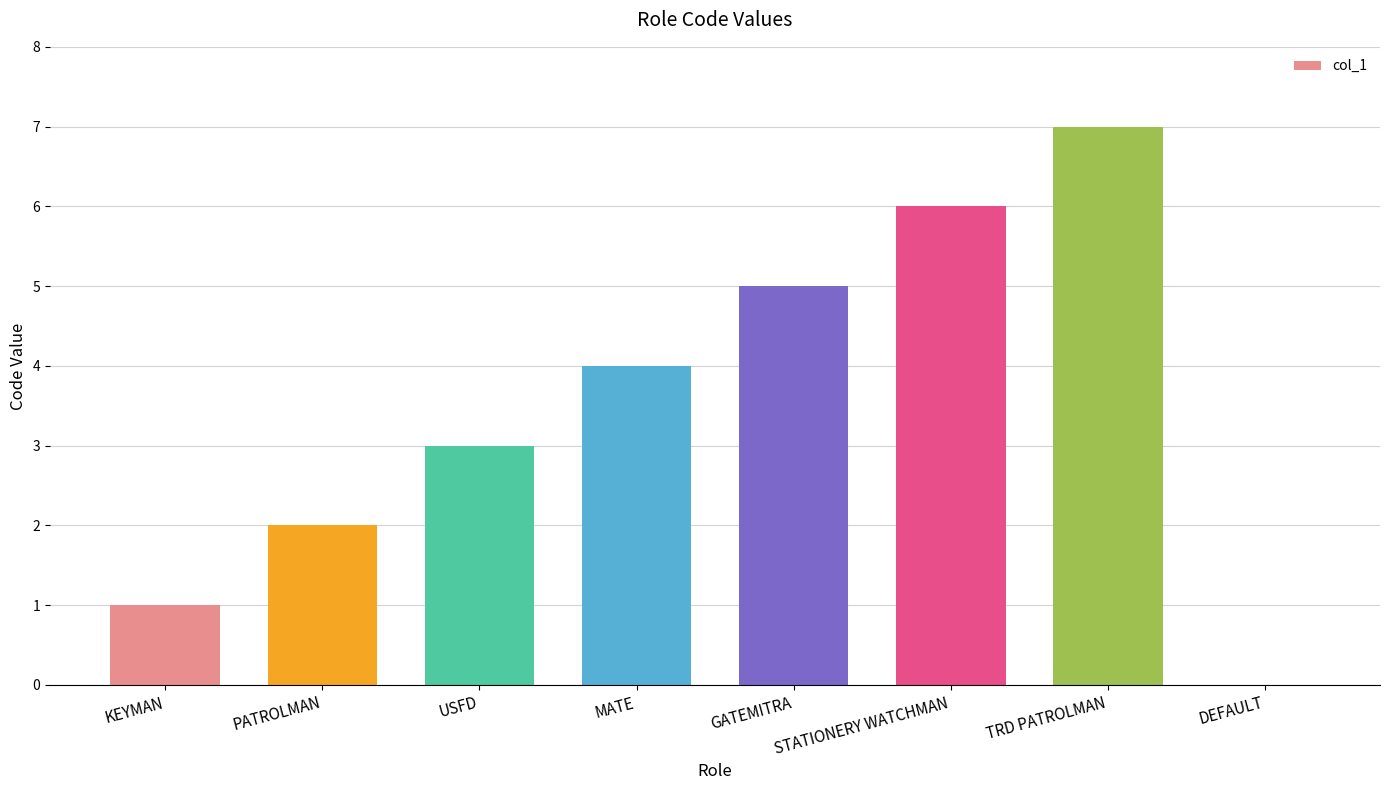

Between STATIONERY WATCHMAN and KEYMAN, which is larger?

STATIONERY WATCHMAN